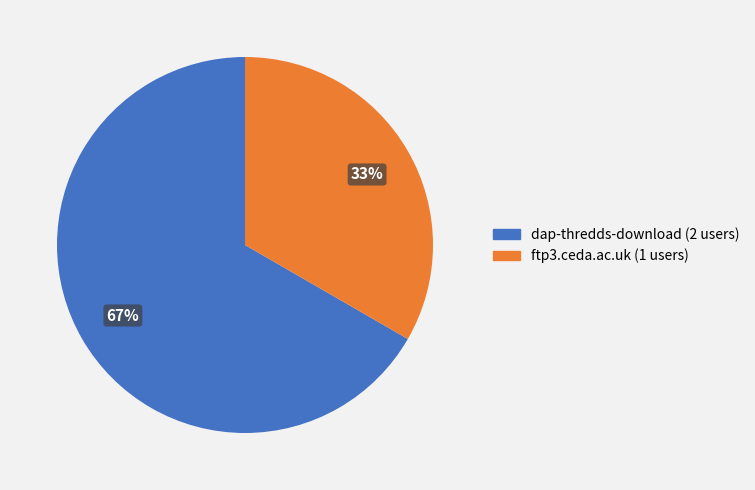

Approximately how many times larger is the value at dap-thredds-download compared to ftp3.ceda.ac.uk?

2.0